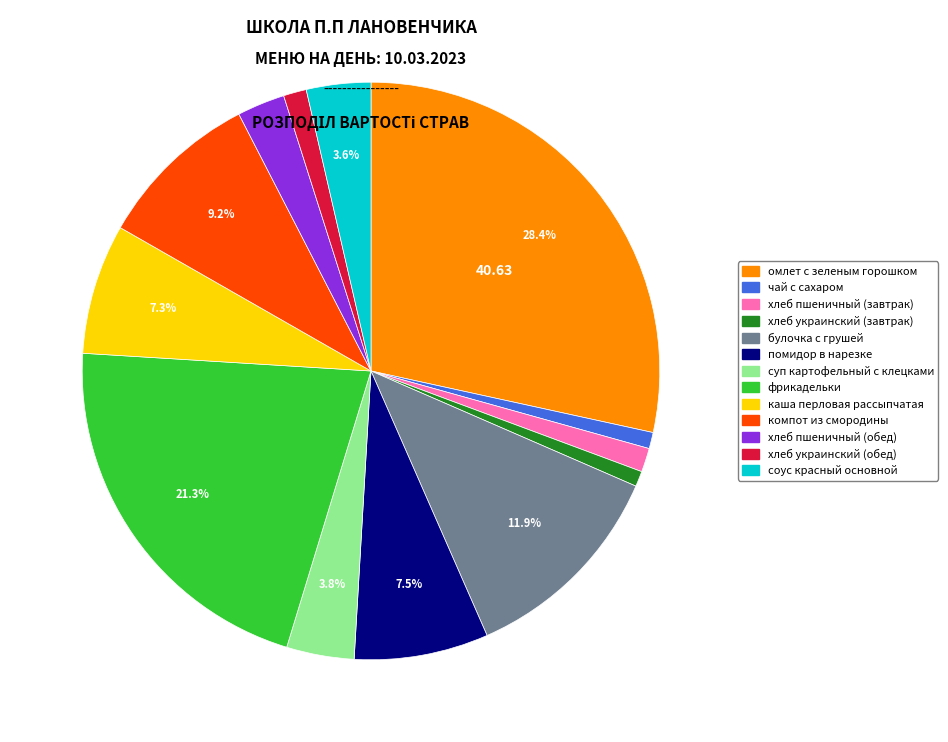

Combined, do булочка с грушей and суп картофельный с клецками account for over 50%?

No